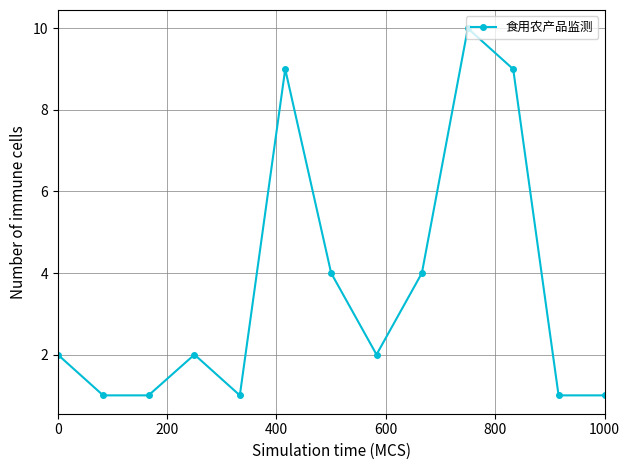

True or false: the data has more than 1 interior local peaks.

True